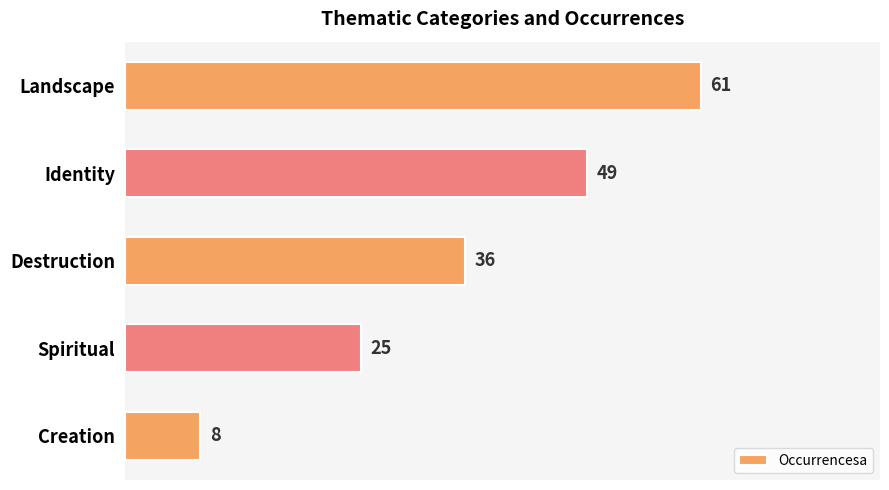

Reading bottom to top, list all the values displayed in this chart.

8	25	36	49	61